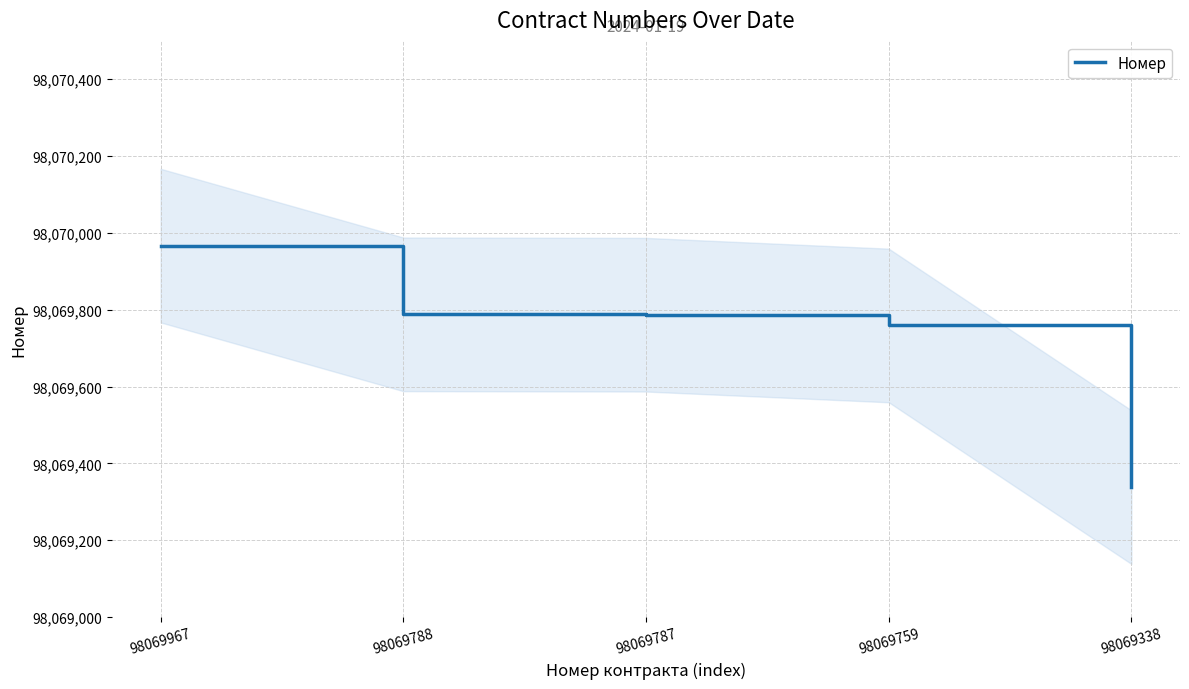

How many lines are shown in the chart?

1